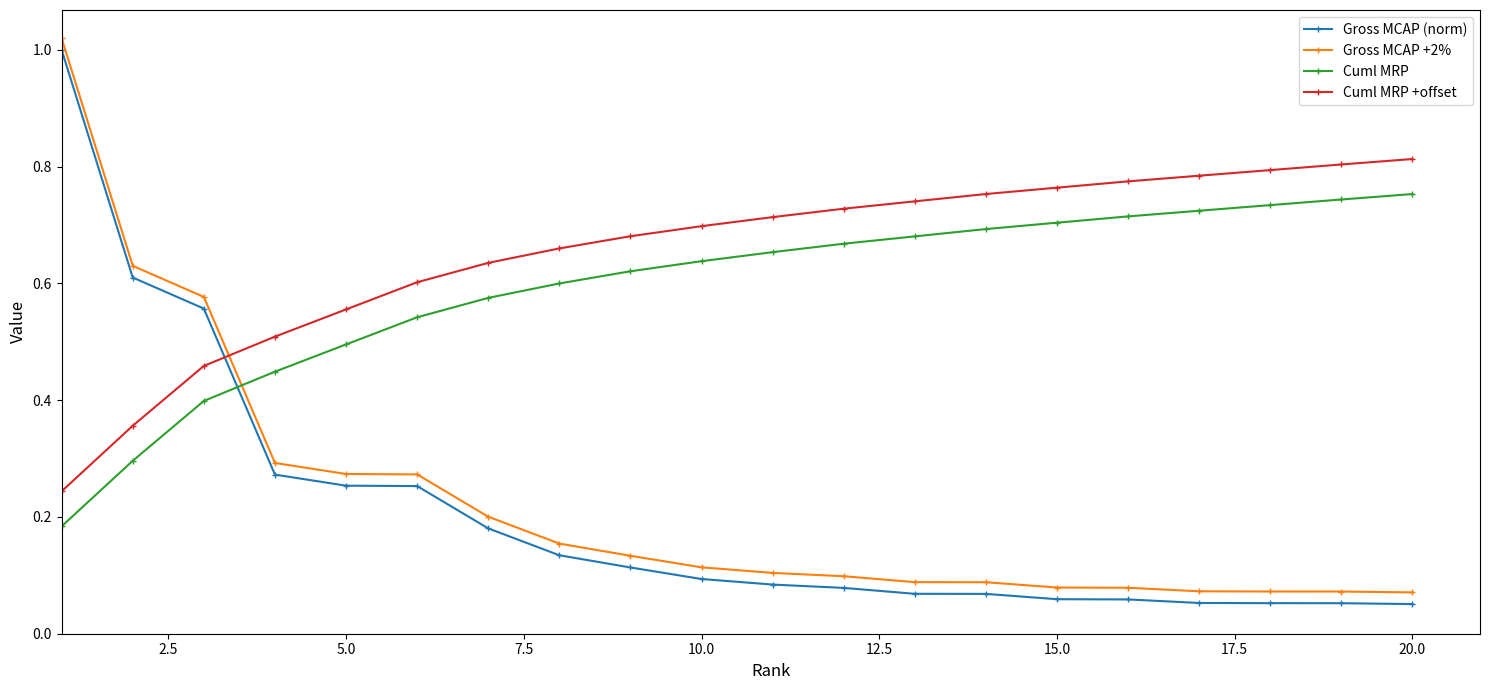

What are all the series names shown in the legend?

Gross MCAP (norm), Gross MCAP +2%, Cuml MRP, Cuml MRP +offset